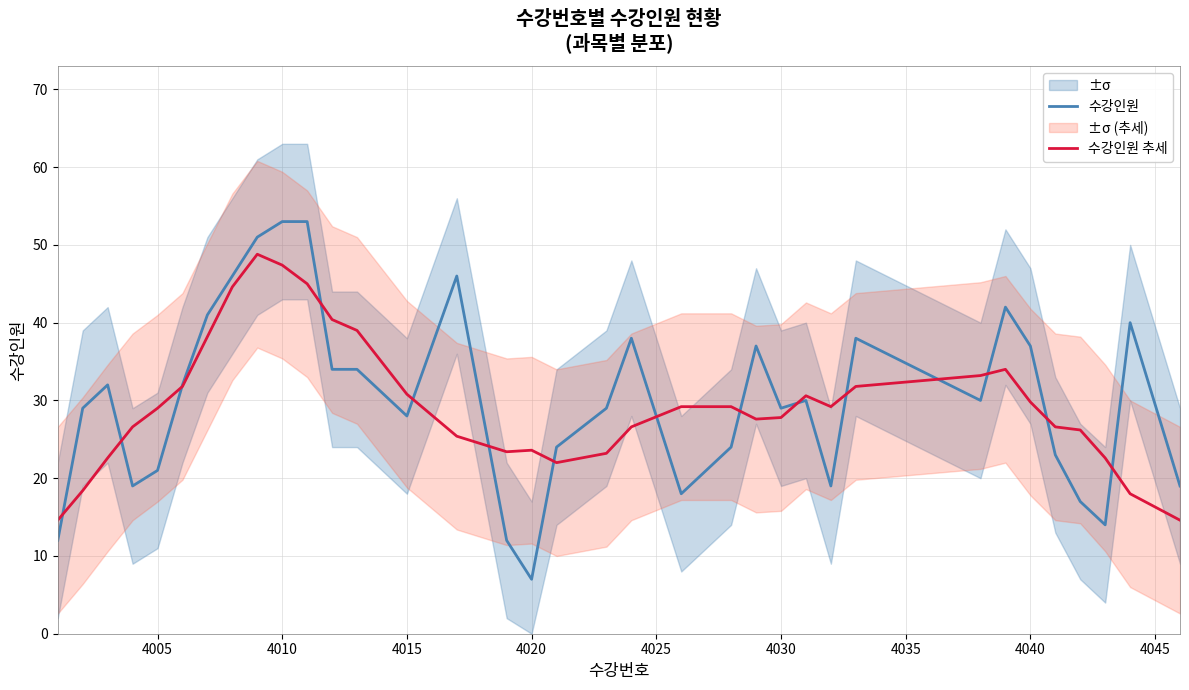

Is it true that 수강인원 equals 7.0 at 4020?

True